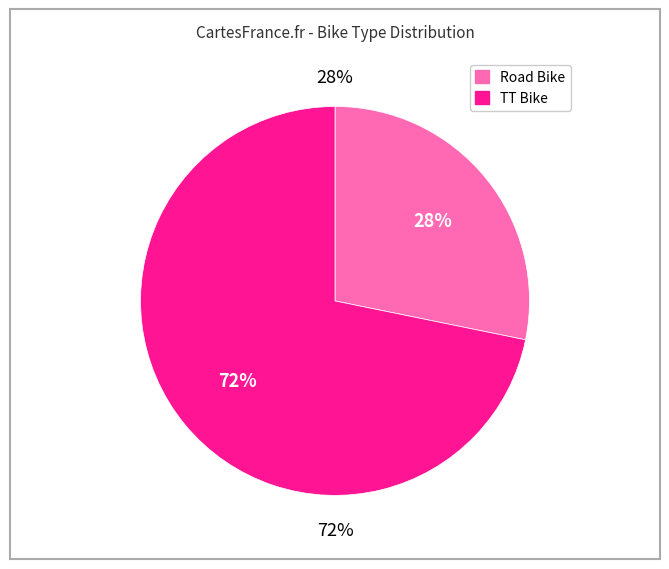

How many slices are in this pie chart?

2